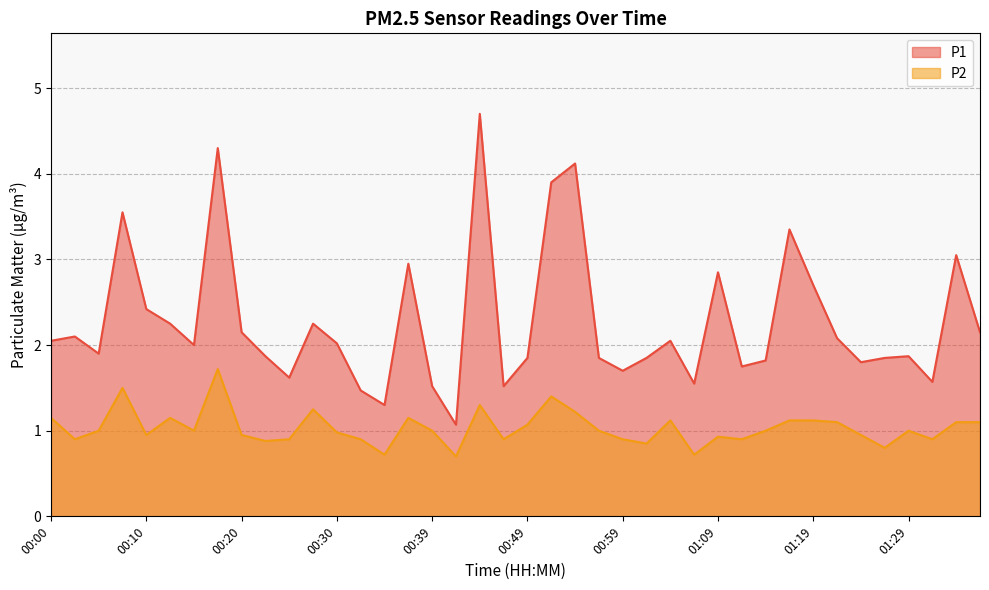

True or false: P2 and P1 intersect in this chart.

False